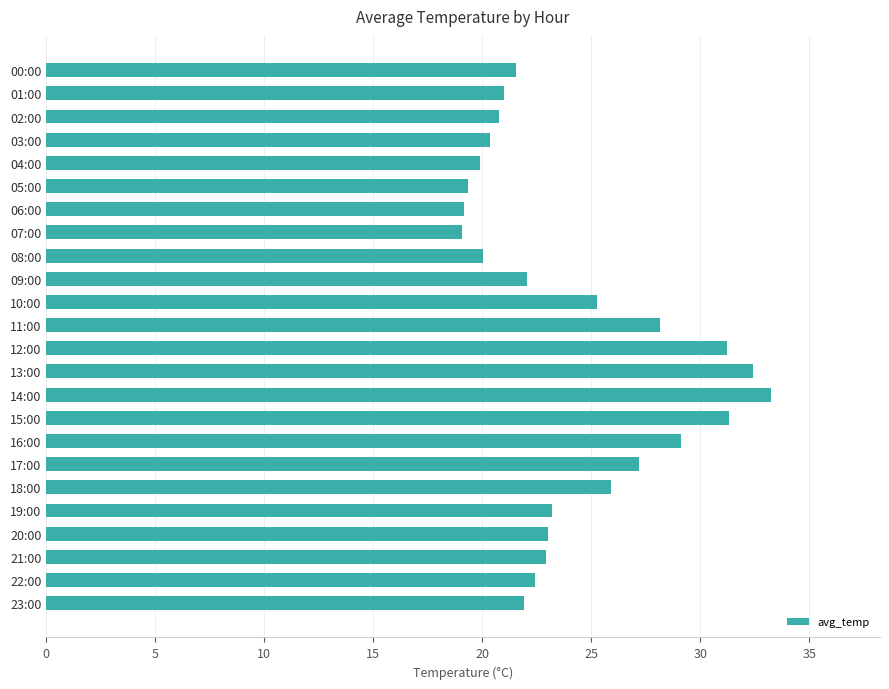

The chart shows a value of 20.4 at 03:00. True or false?

True